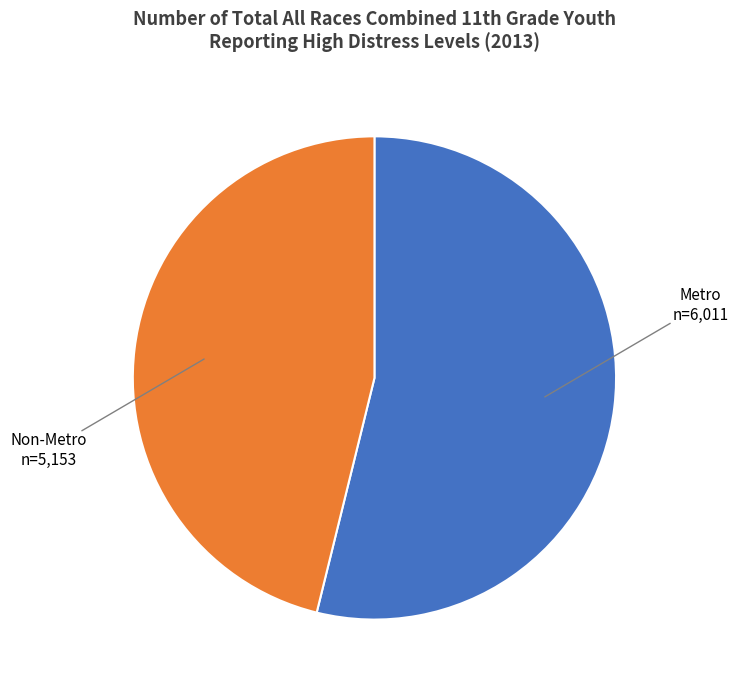

Approximately how many times larger is the value at Metro compared to Non-Metro?

1.2